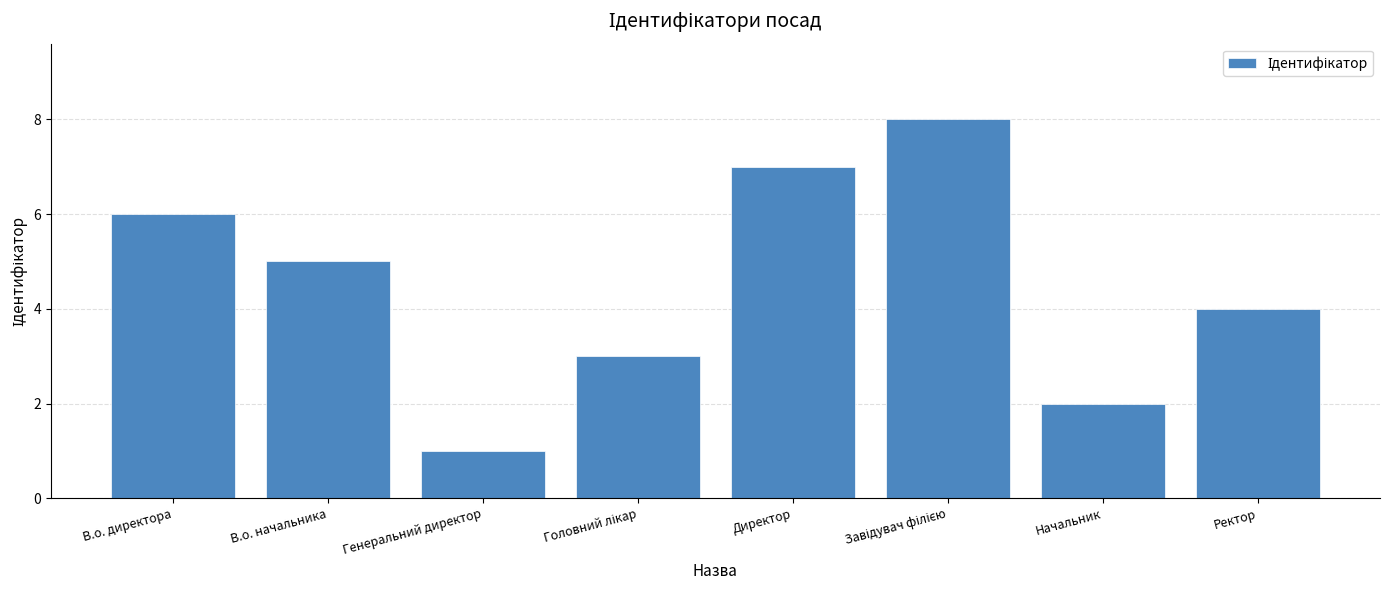

Reading left to right, extract all data points from this chart.

6	5	1	3	7	8	2	4